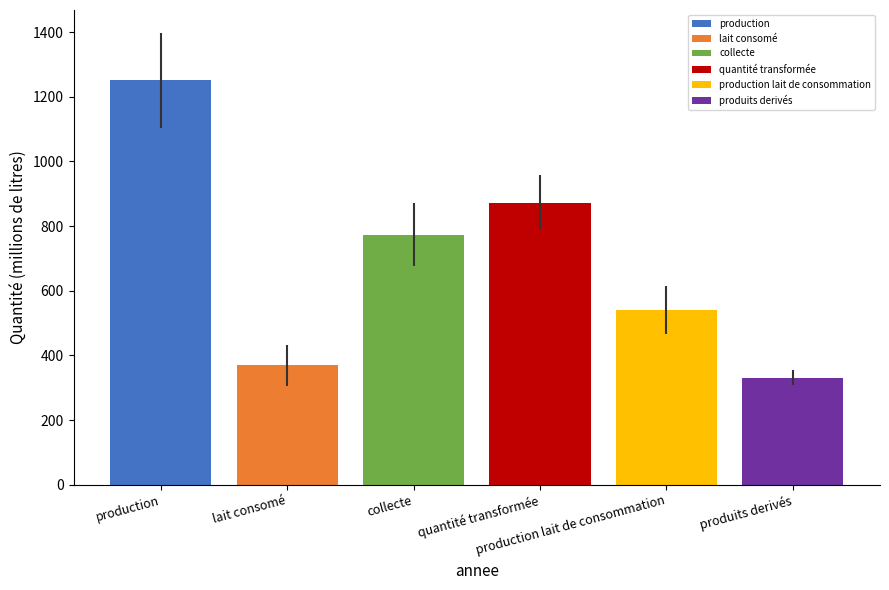

Which series has the largest range (max minus min)?

production